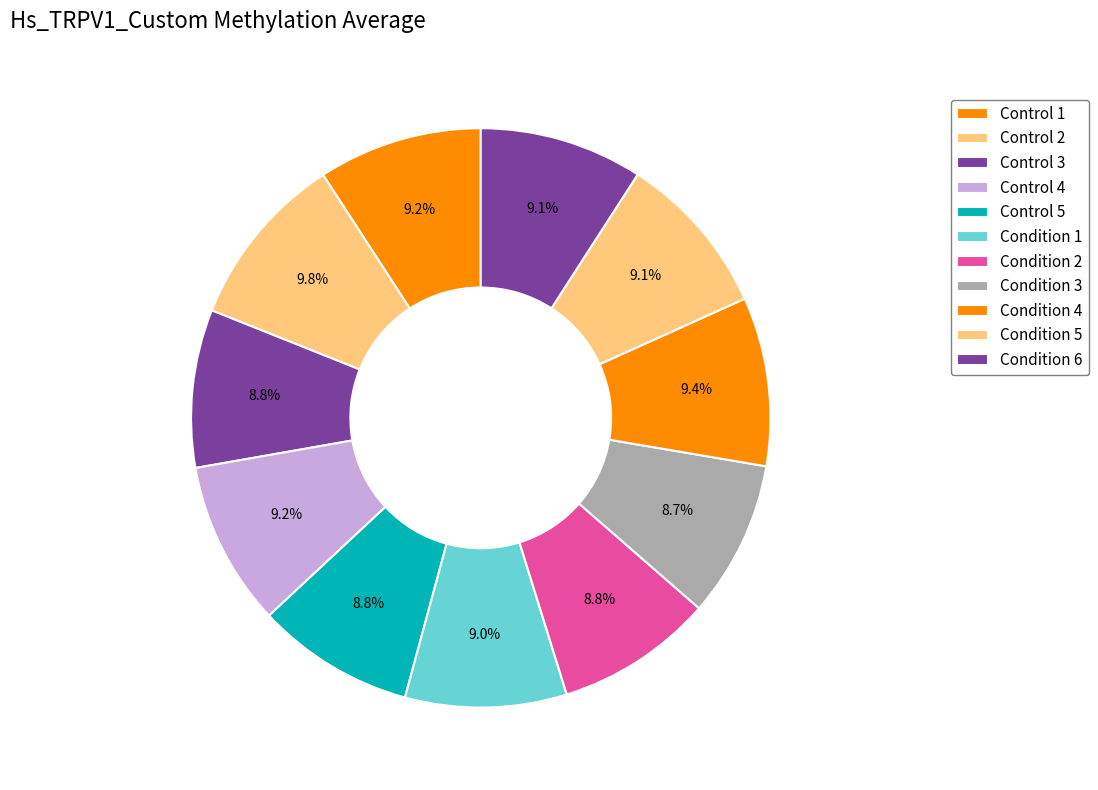

Which has a higher value, Control 5 or Condition 5?

Condition 5